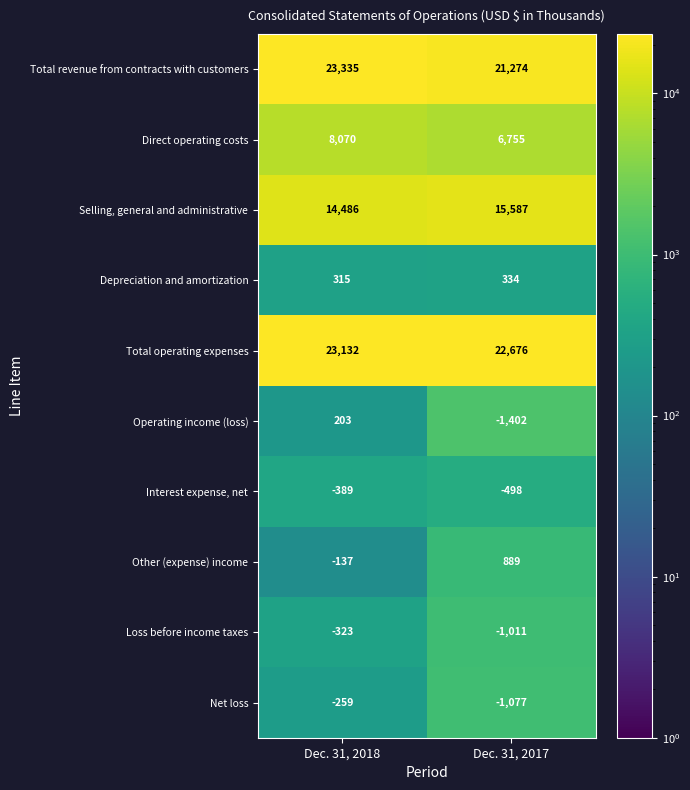

The Selling, general and administrative series shows 15587 at Dec. 31, 2017. True or false?

True